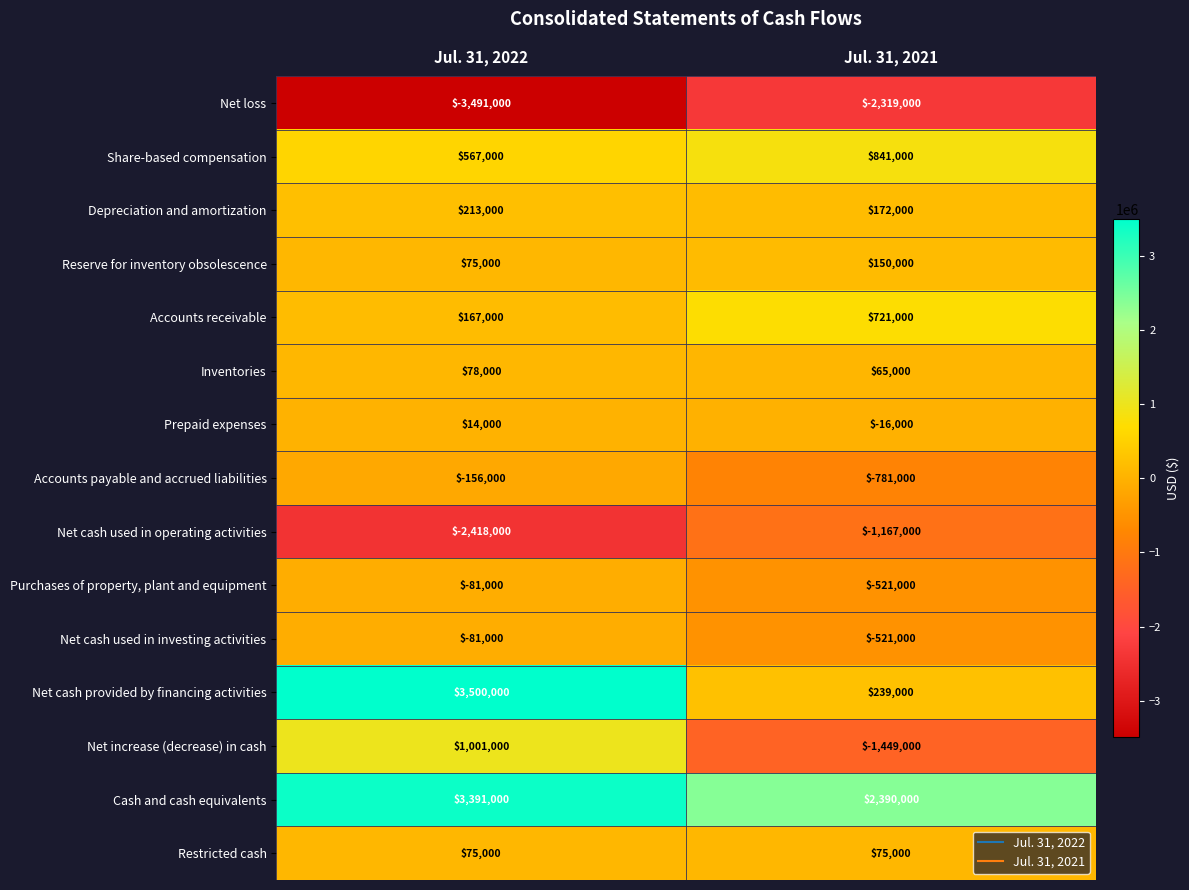

What is the sum of the Depreciation and amortization values at Jul. 31, 2022 and Jul. 31, 2021?

385000